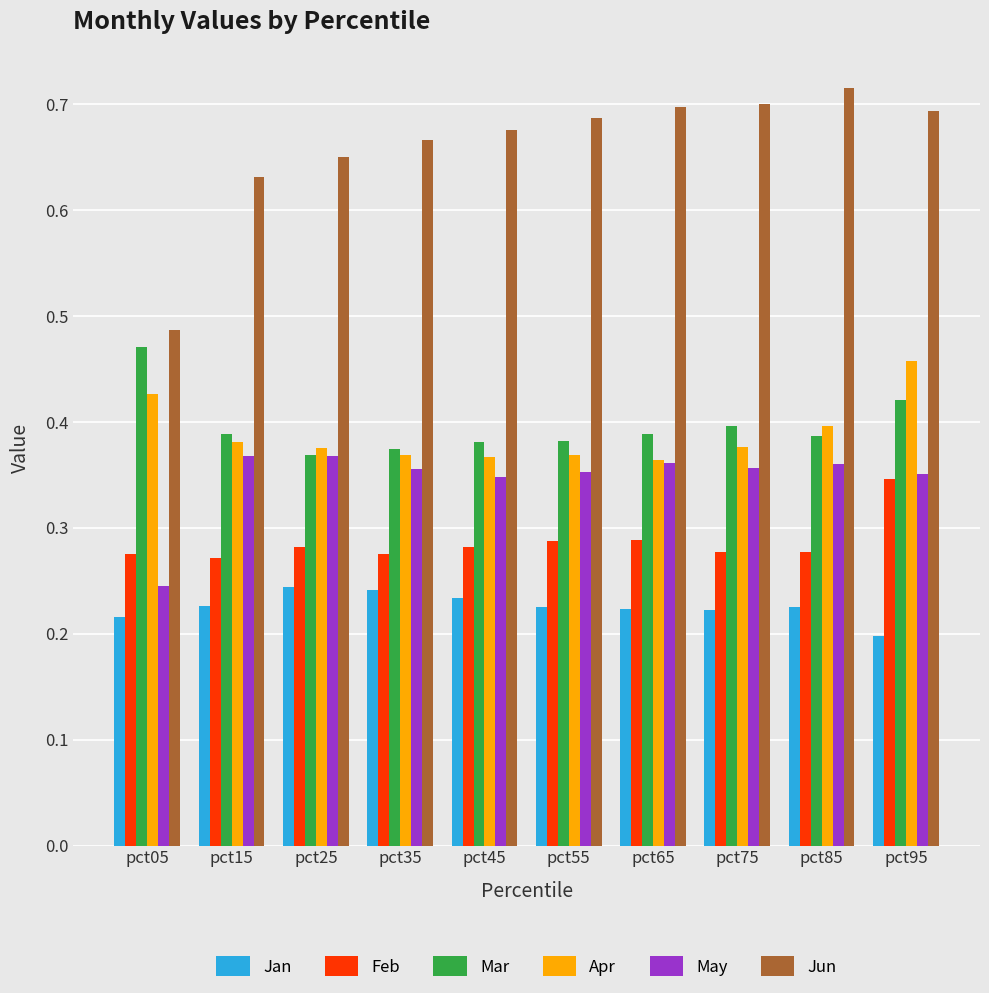

How many bars are there in each group?

6